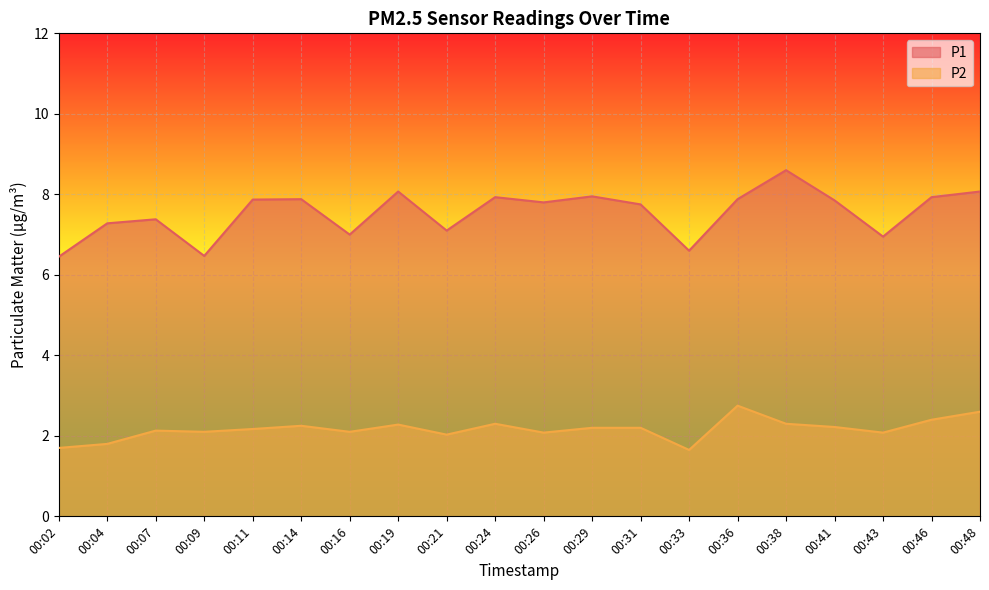

Which series has the largest total across all categories?

P1